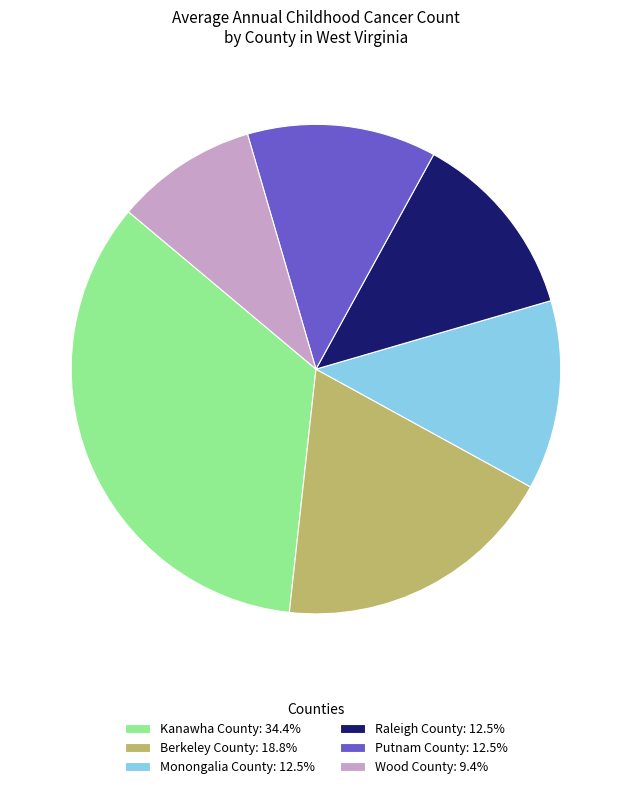

Is there any slice that represents more than half of the pie?

No